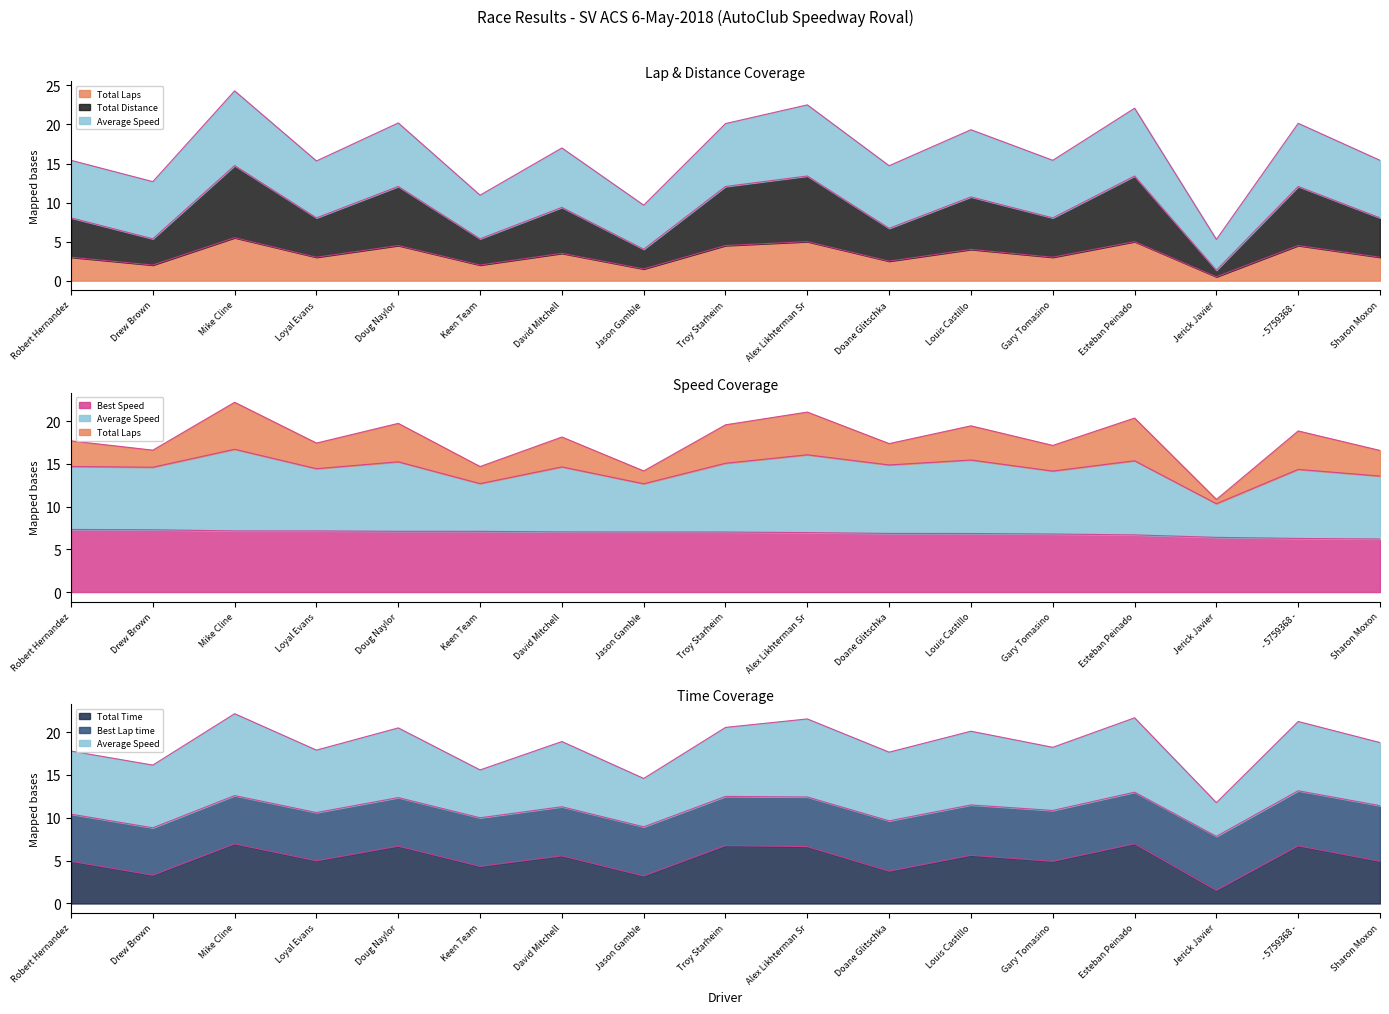

What is the total value across all series at Drew Brown?

18.0